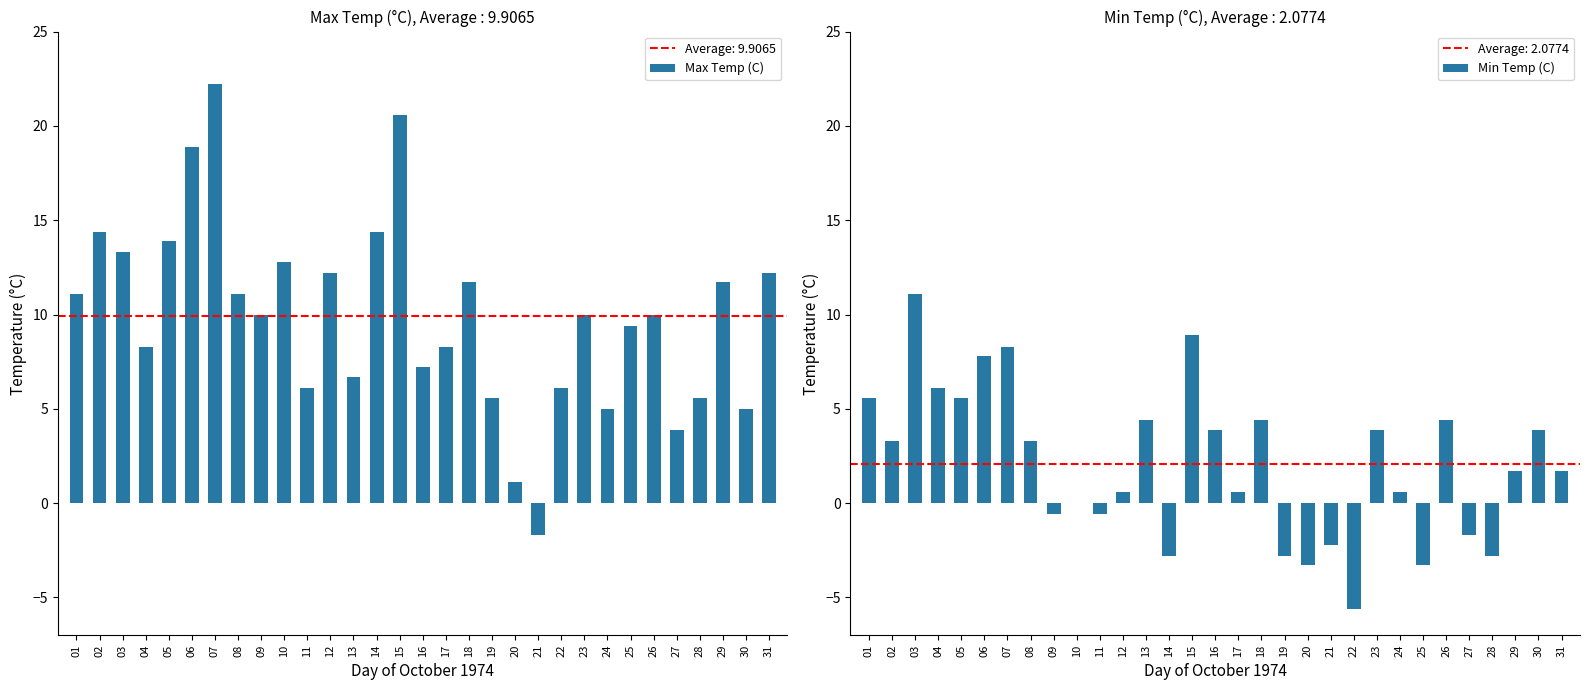

The value of Max Temp (C) at 13 is 6.7. True or false?

True